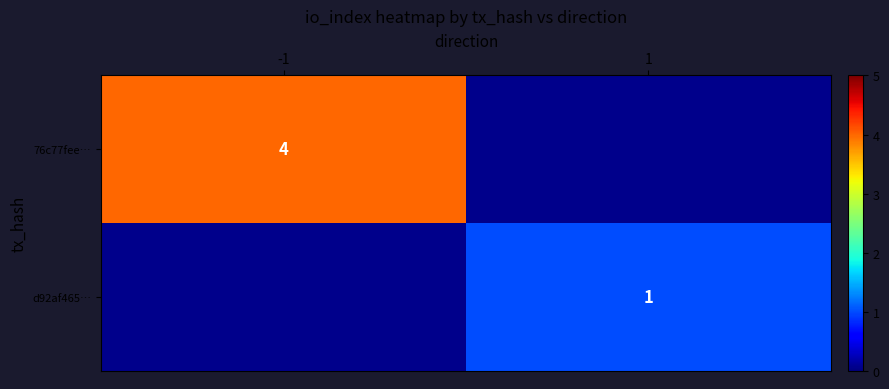

The 76c77fee… series shows 4 at -1. True or false?

True